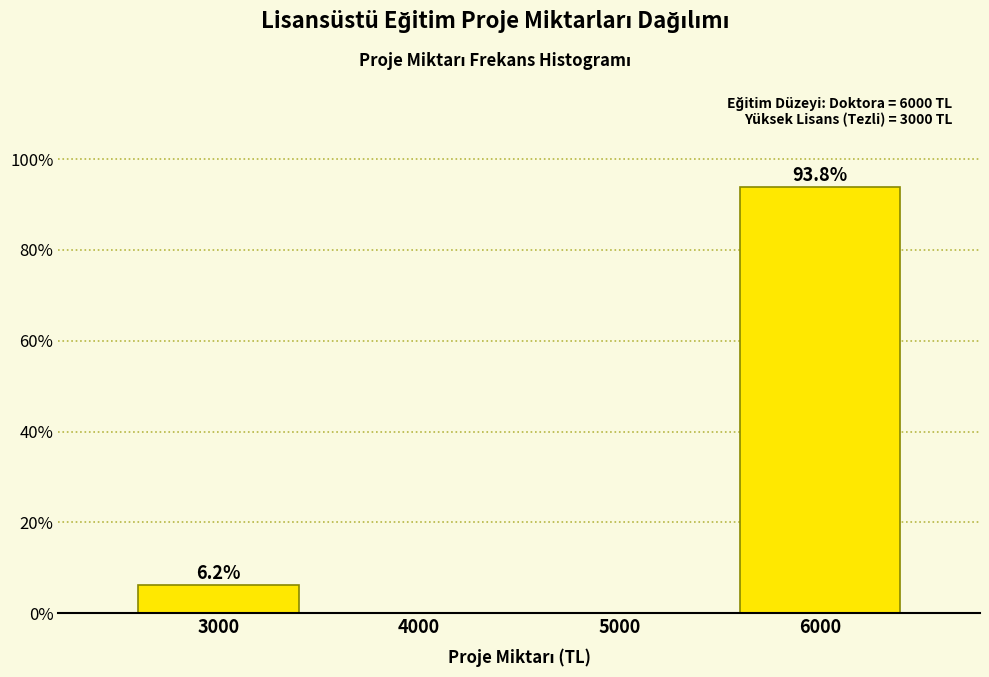

At which label does the data first exceed 6?

3000